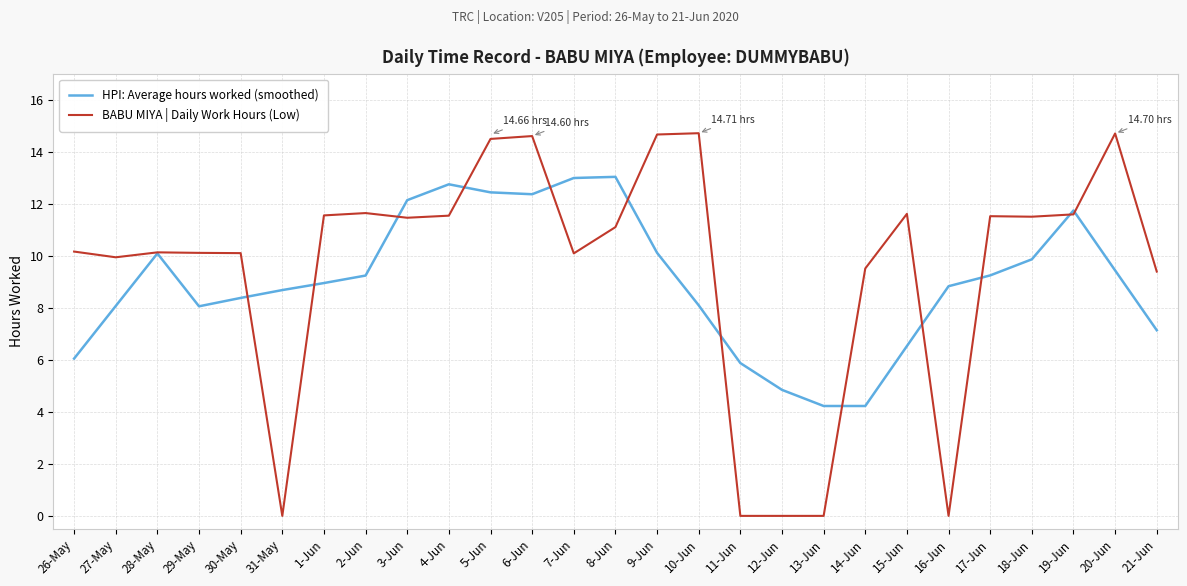

Which series ends up on top after the final intersection of BABU MIYA | Daily Work Hours (Low) and HPI: Average hours worked (smoothed)?

BABU MIYA | Daily Work Hours (Low)